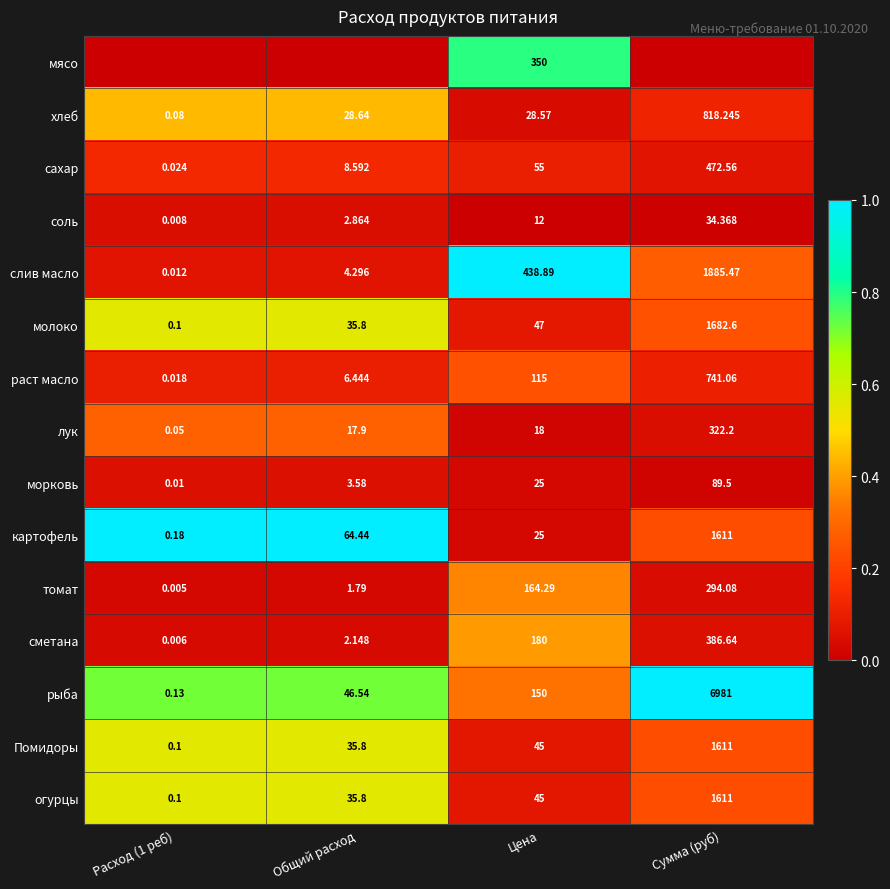

Where is слив масло nearest to the value 942?

Цена